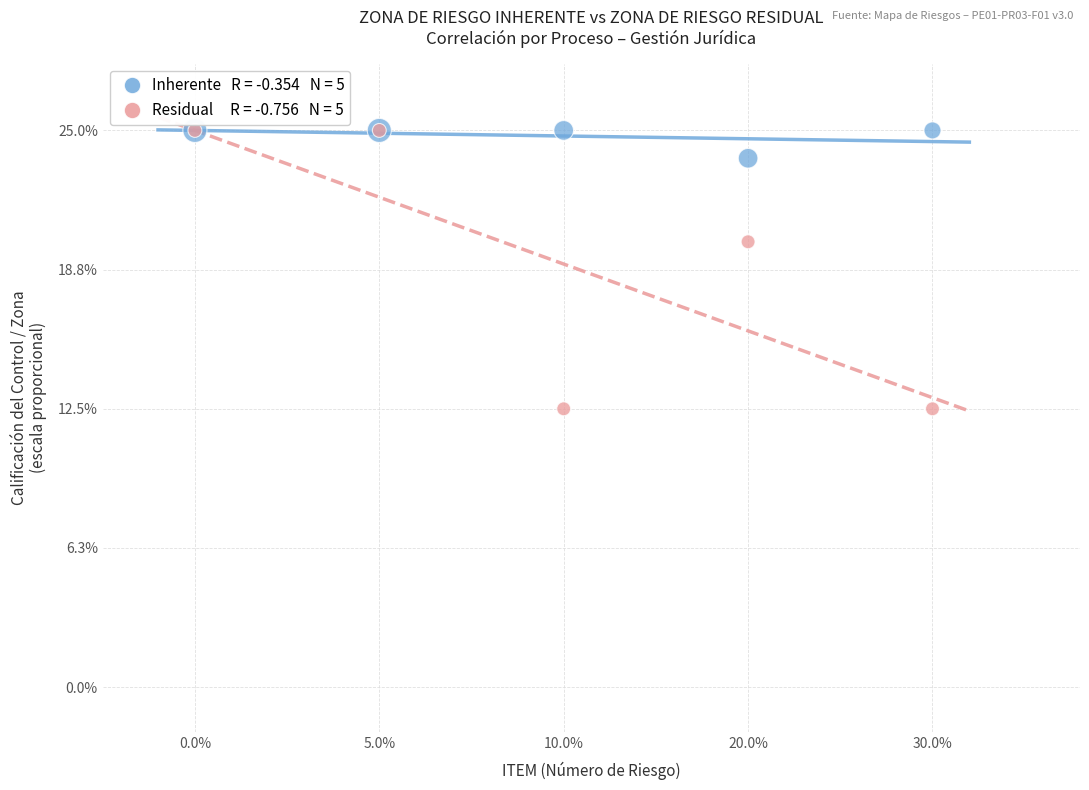

Across all series, what Y value is closest to 18?

20.0